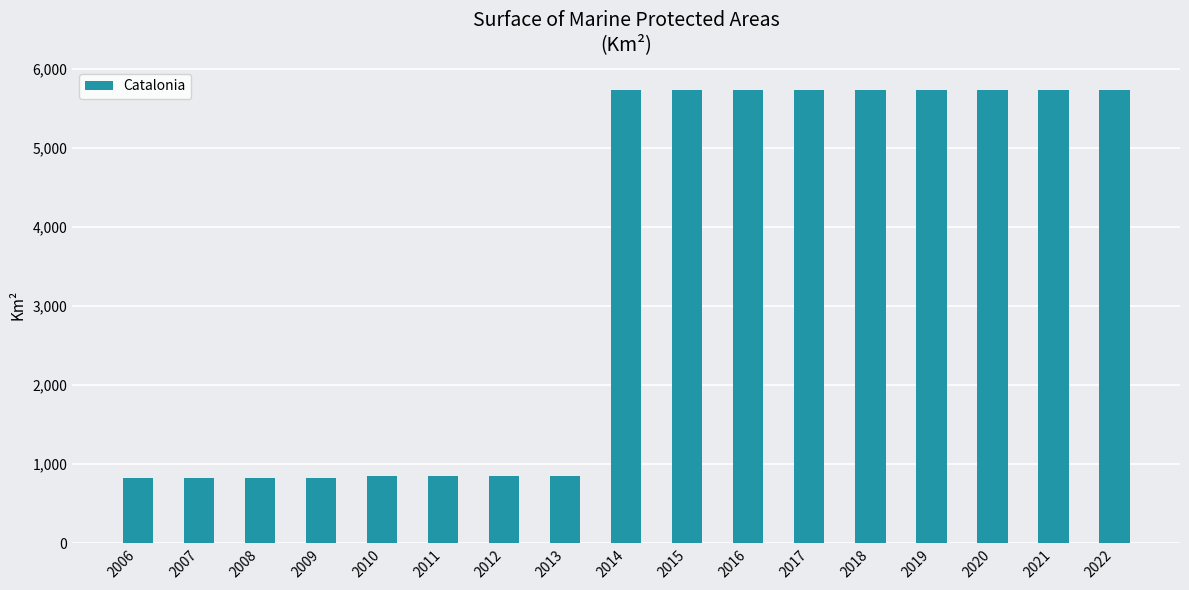

How many values are below 5734?

8